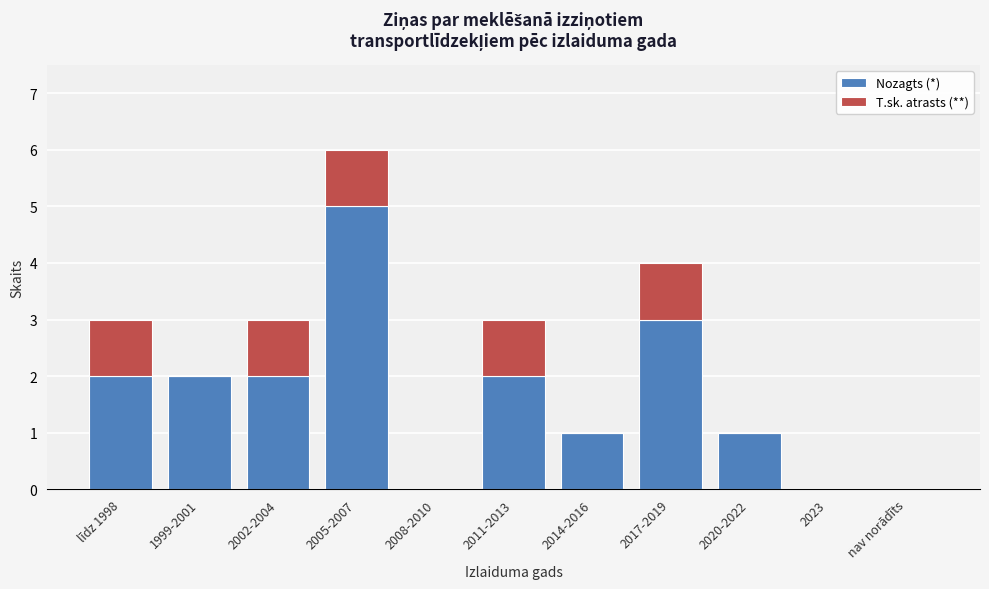

Reading left to right, what are the values for Nozagts (*)?

līdz 1998=2	1999-2001=2	2002-2004=2	2005-2007=5	2008-2010=0	2011-2013=2	2014-2016=1	2017-2019=3	2020-2022=1	2023=0	nav norādīts=0